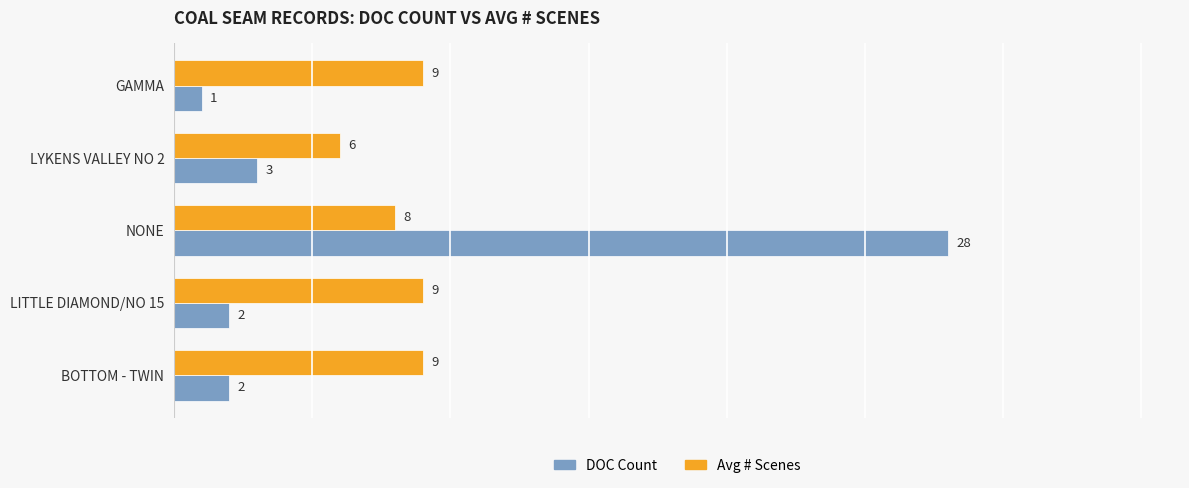

At which label does DOC Count reach its minimum?

GAMMA